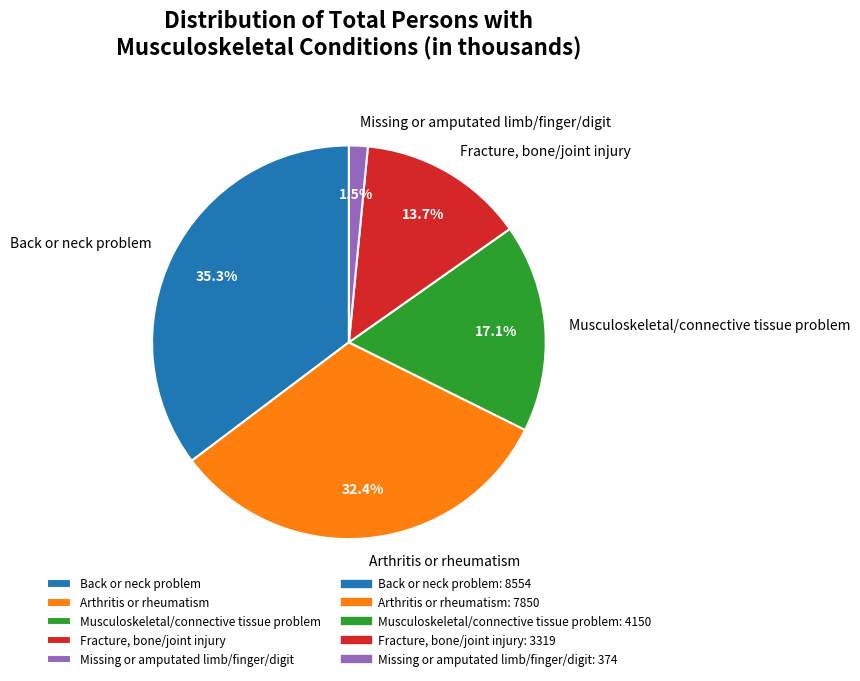

True or false: Arthritis or rheumatism accounts for 32% of the total.

True